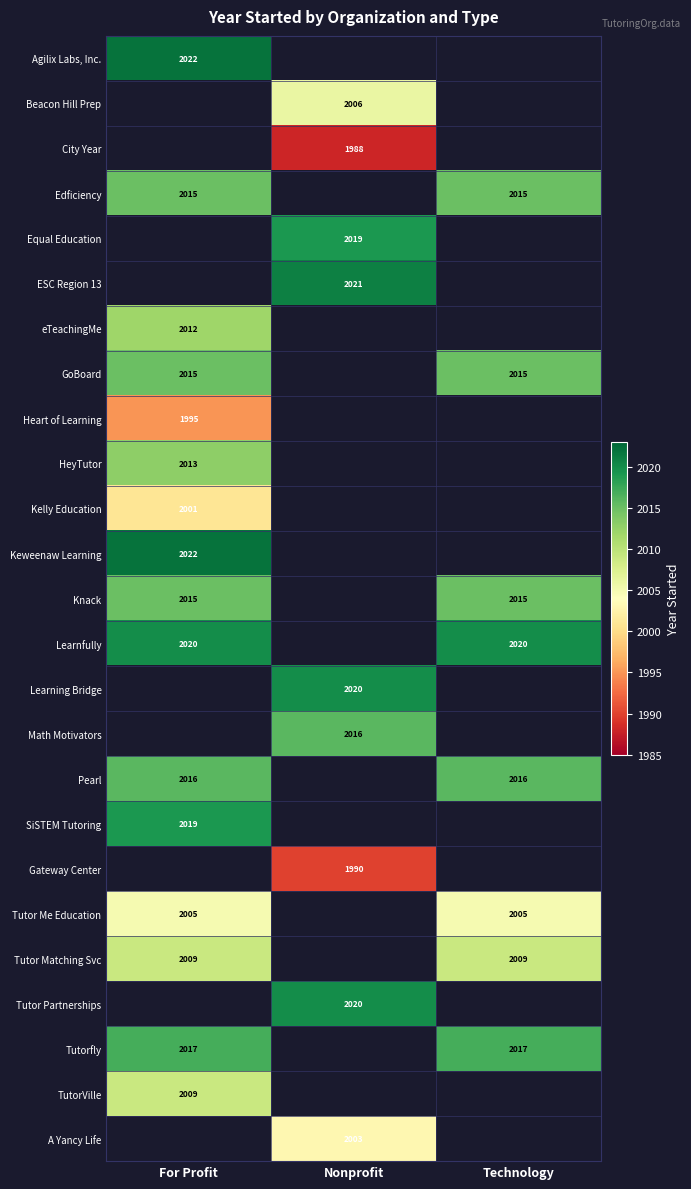

The City Year series shows 1988 at Nonprofit. True or false?

True